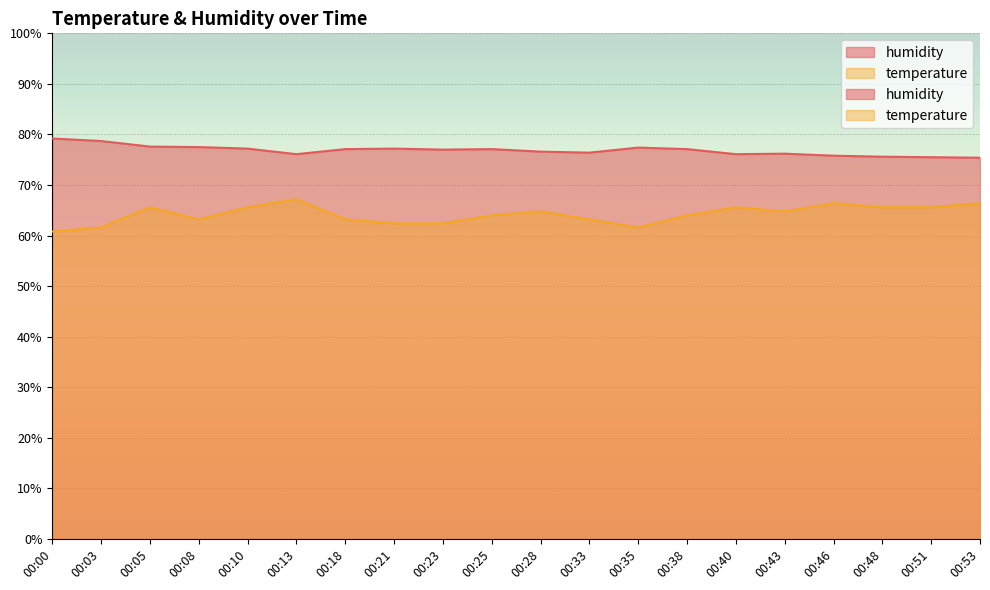

Reading left to right, what are all the values shown in this chart?

temperature: 00:00=60.8	00:03=61.6	00:05=65.6	00:08=63.2	00:10=65.6	00:13=67.2	00:18=63.2	00:21=62.4	00:23=62.4	00:25=64.0	00:28=64.8	00:33=63.2	00:35=61.6	00:38=64.0	00:40=65.6	00:43=64.8	00:46=66.4	00:48=65.6	00:51=65.6	00:53=66.4
humidity: 00:00=79.2	00:03=78.7	00:05=77.6	00:08=77.5	00:10=77.2	00:13=76.1	00:18=77.1	00:21=77.2	00:23=77.0	00:25=77.1	00:28=76.6	00:33=76.4	00:35=77.4	00:38=77.1	00:40=76.1	00:43=76.2	00:46=75.8	00:48=75.6	00:51=75.5	00:53=75.4